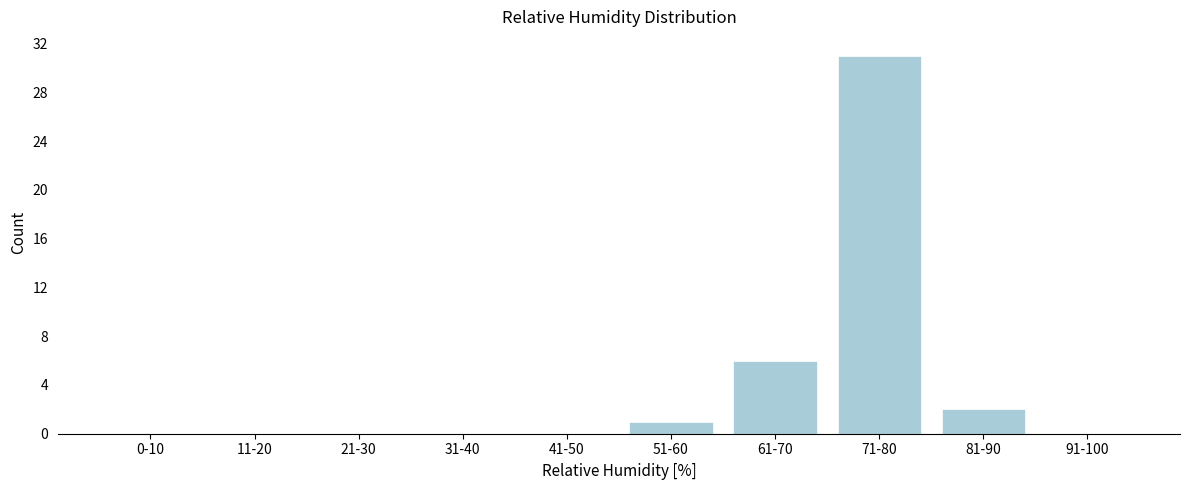

Reading right to left, what are all the values shown in this chart?

91-100=0	81-90=2	71-80=31	61-70=6	51-60=1	41-50=0	31-40=0	21-30=0	11-20=0	0-10=0